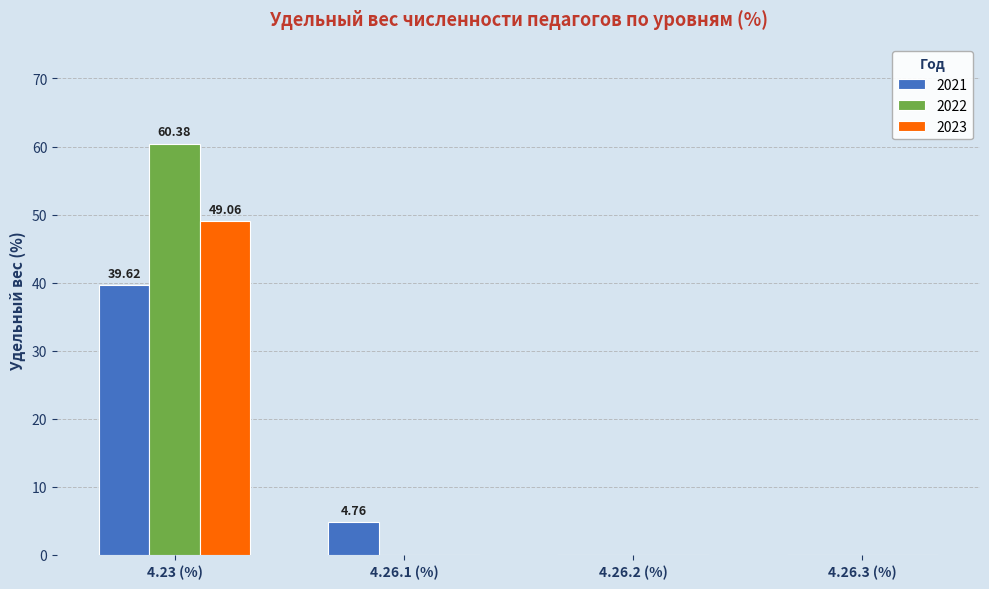

At which category is the sum across all series the highest?

4.23 (%)